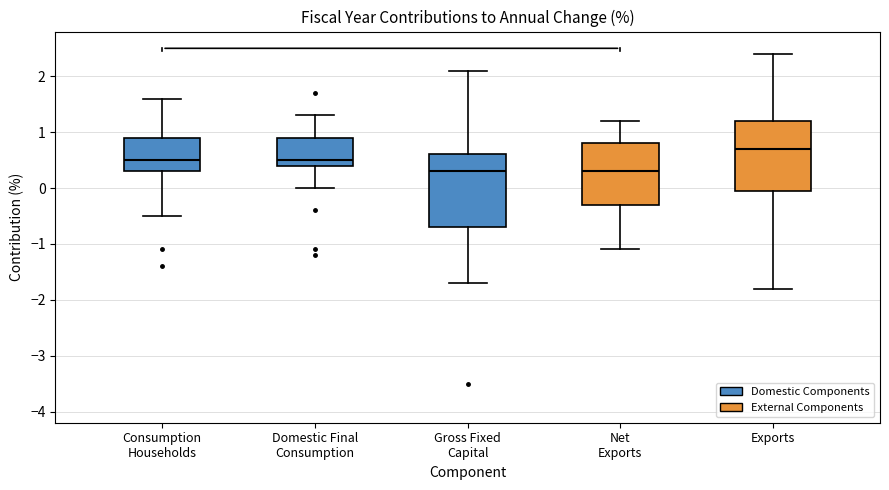

Reading left to right, transcribe this box plot: for each box, give where its median line is, the range the box spans, and where its two whiskers end, as read against the y-axis. The values are not printed on the chart, so give them approximately, as read against the axis.

Consumption Households: median 0.5, box 0.3 to 0.9, whiskers -0.5 to 1.6
Domestic Final Consumption: median 0.5, box 0.4 to 0.9, whiskers 0.0 to 1.3
Gross Fixed Capital: median 0.3, box -0.7 to 0.6, whiskers -1.7 to 2.1
Net Exports: median 0.3, box -0.3 to 0.8, whiskers -1.1 to 1.2
Exports: median 0.7, box 0.0 to 1.2, whiskers -1.8 to 2.4